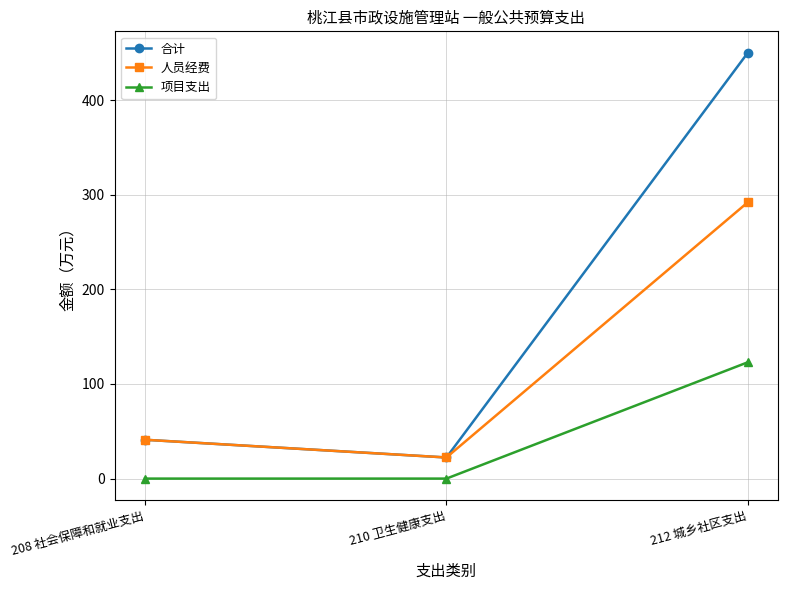

Is it true that 合计 equals 450.2 at 212 城乡社区支出?

True